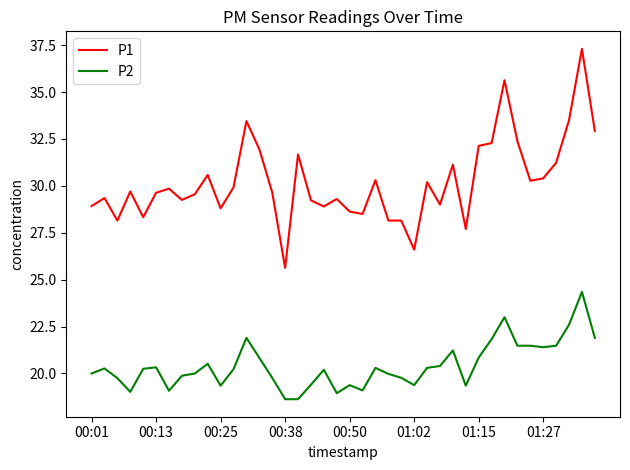

What is the smallest value displayed?

18.6